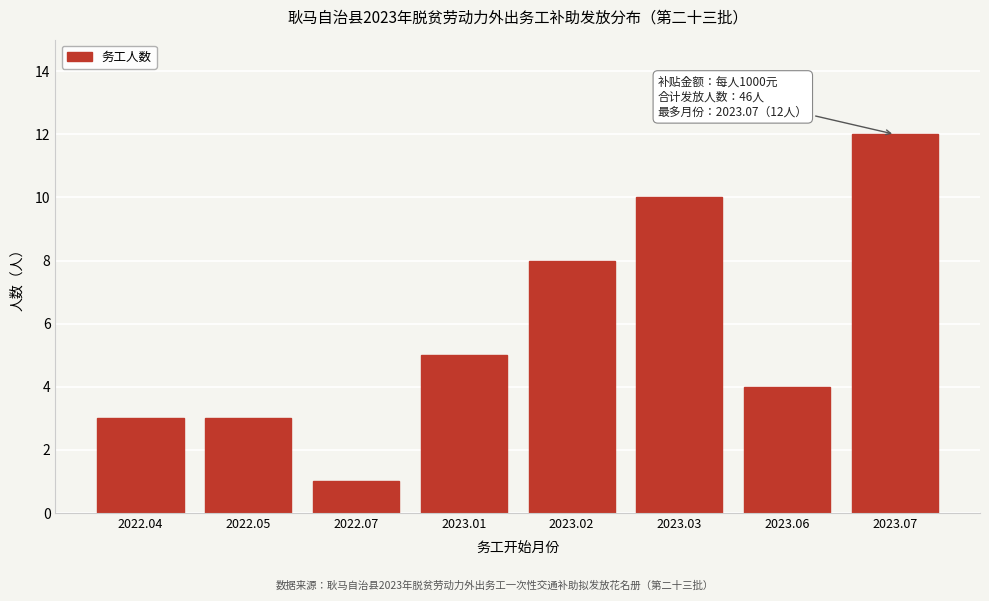

Reading right to left, transcribe all the data shown in this chart.

2023.07=12	2023.06=4	2023.03=10	2023.02=8	2023.01=5	2022.07=1	2022.05=3	2022.04=3